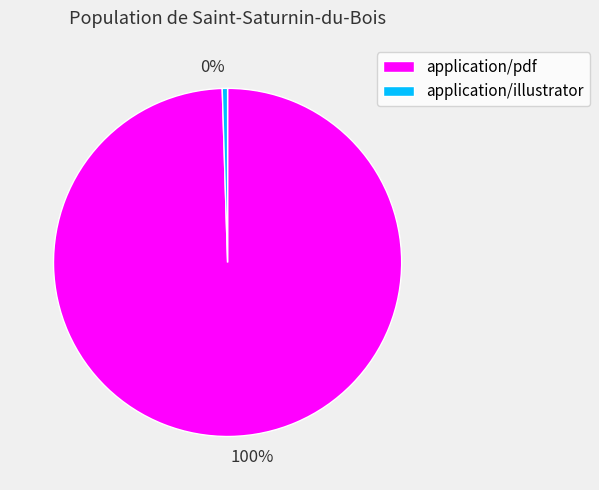

Which category has the smallest portion of the pie?

application/illustrator